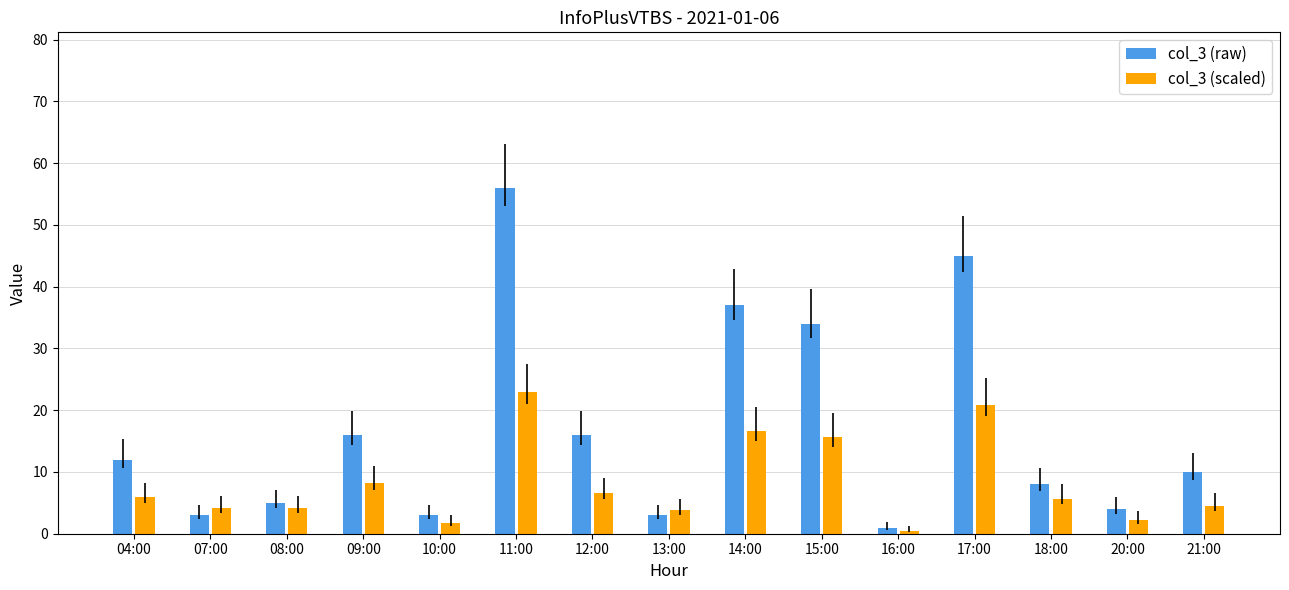

List the series in order of their overall mean, highest first.

col_3 (raw), col_3 (scaled)